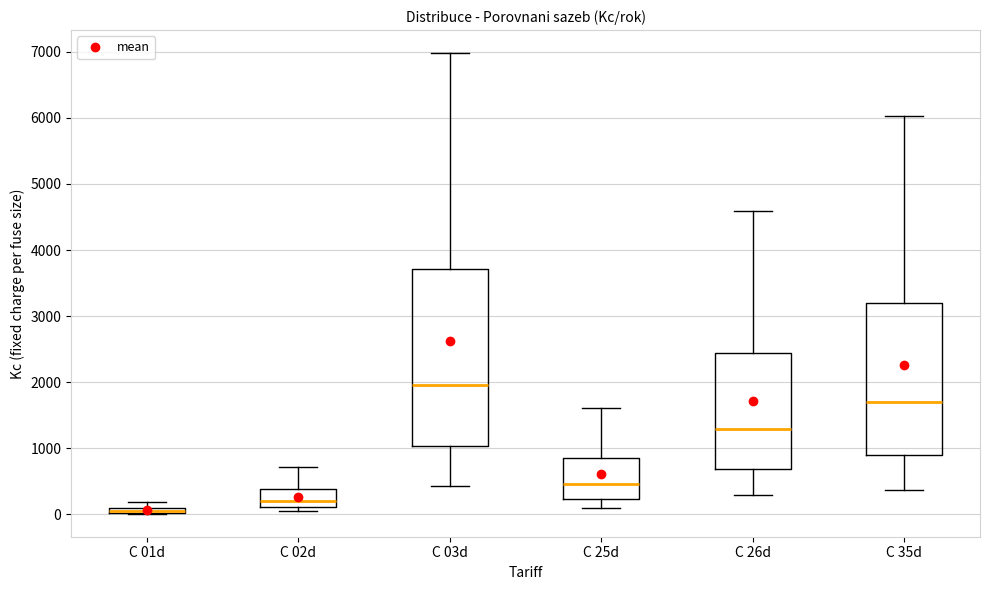

Where is the upper edge of the box for C 03d on the y-axis? The values are not printed on the chart, so give them approximately, as read against the axis.

3700